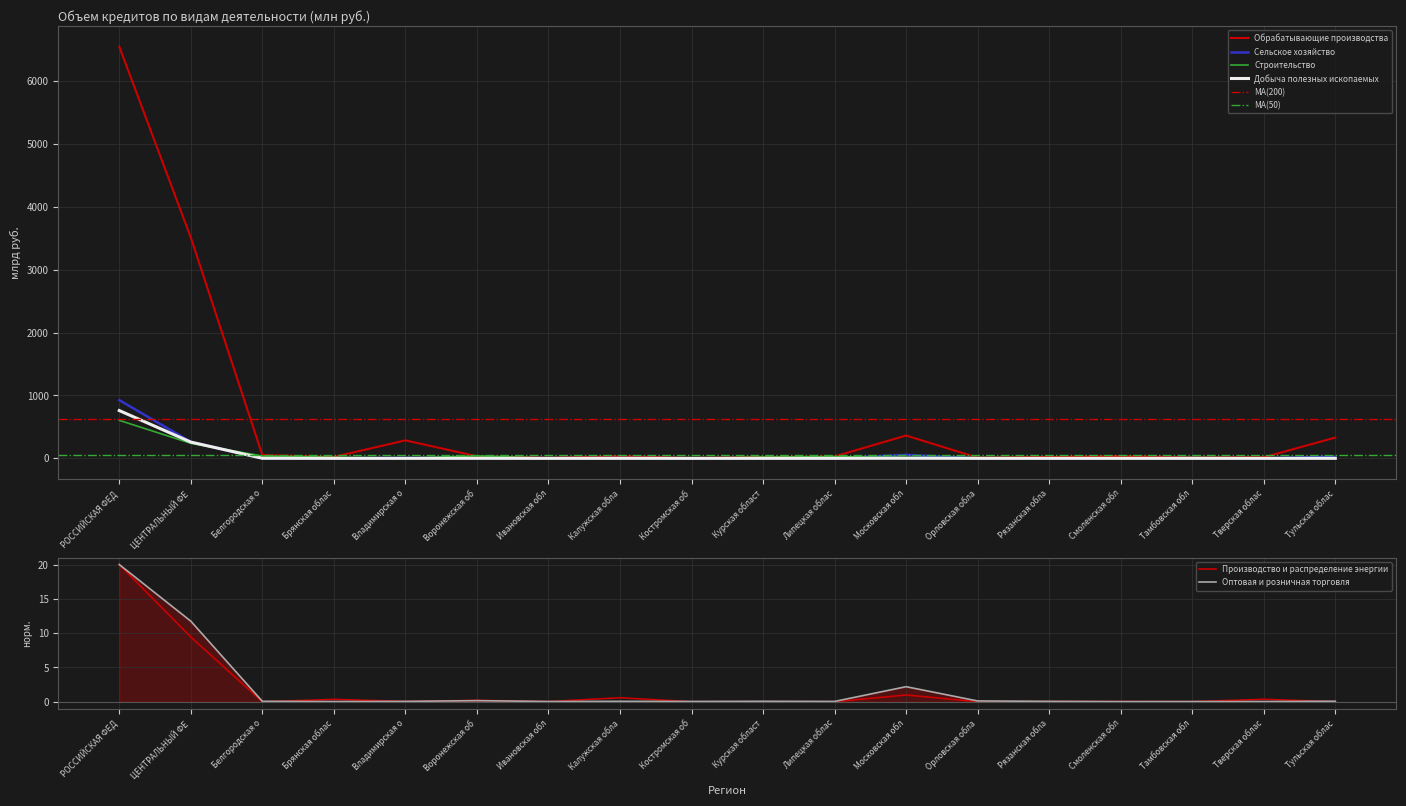

How many interior local peaks does the Обрабатывающие производства series have?

4